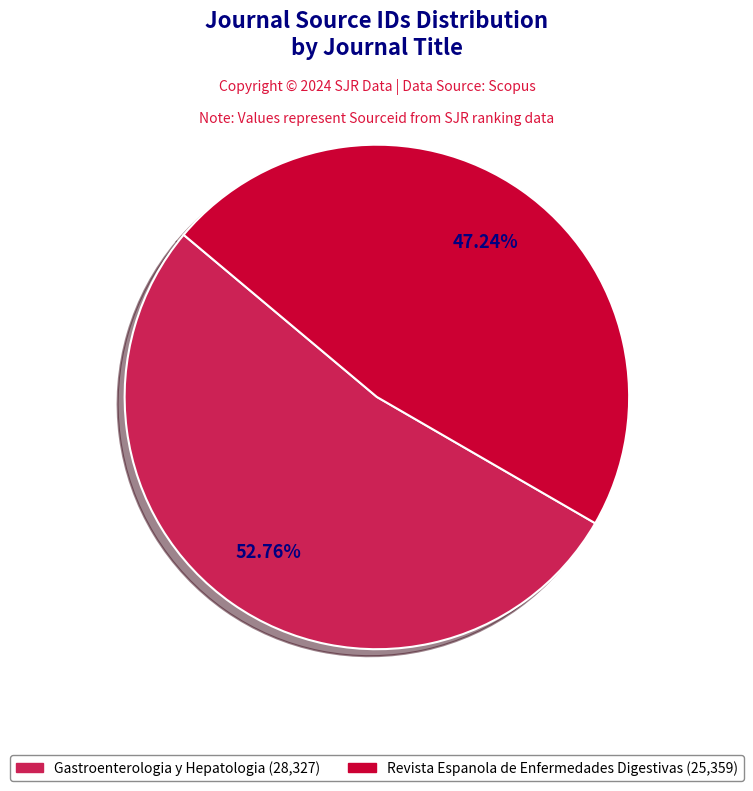

Count the number of slices in the pie.

2